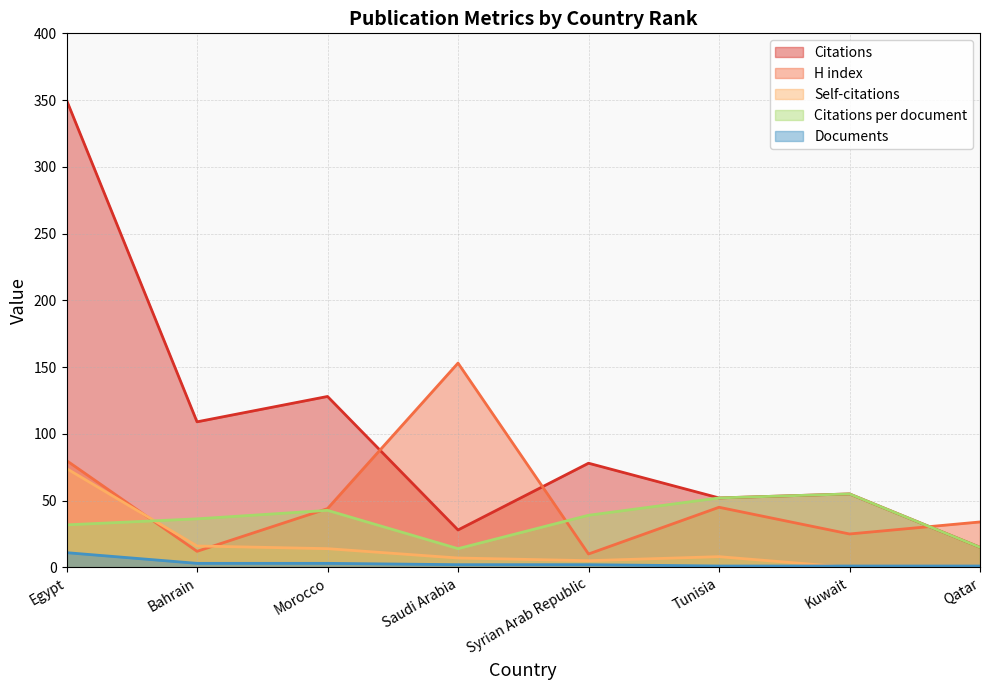

Count the Documents values in the range 1 to 3.

7